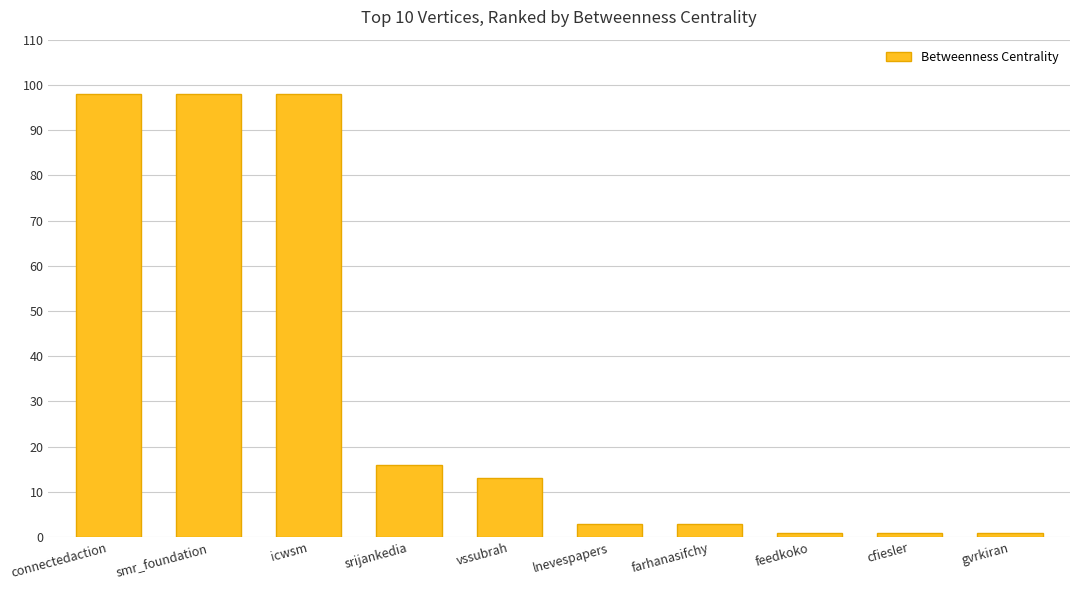

Where does the data first go above 13?

connectedaction